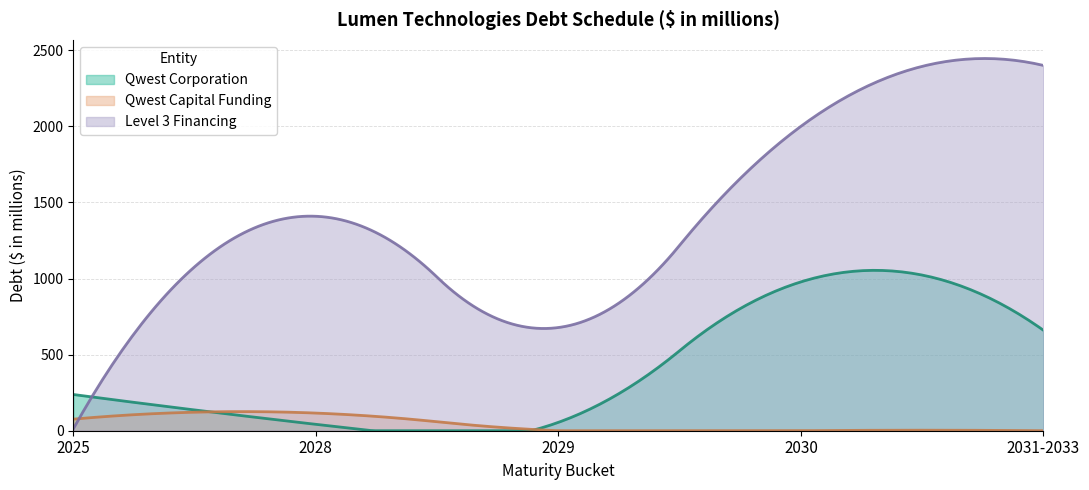

What is the label of the 1st point from the left?

2025